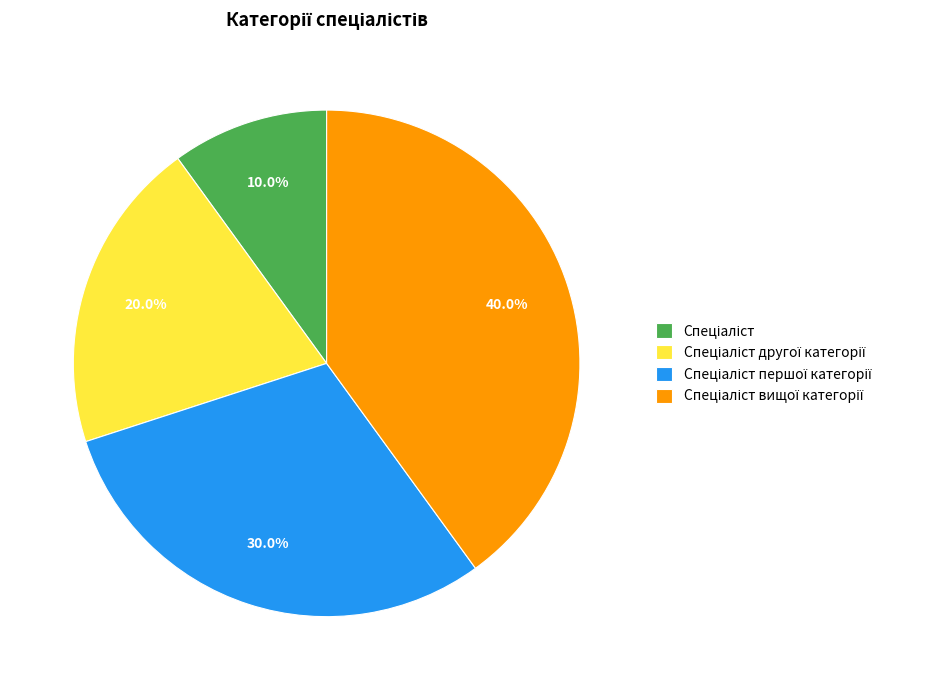

Does any single category account for the majority?

No